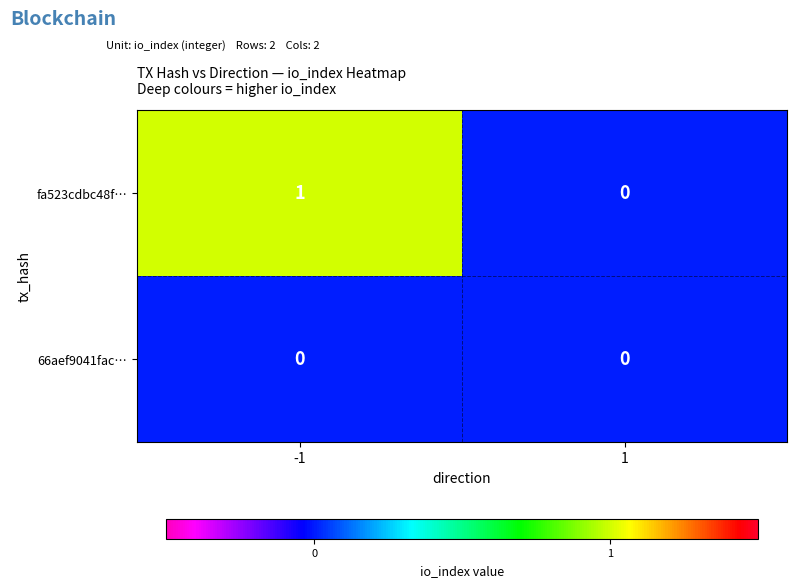

At which category is the sum across all series the highest?

-1